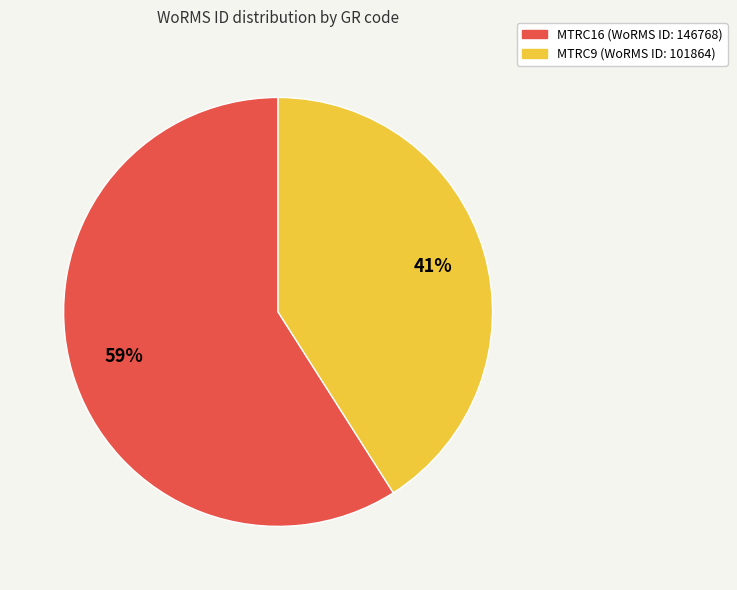

Do MTRC16 and MTRC9 together represent more than half of the pie?

Yes